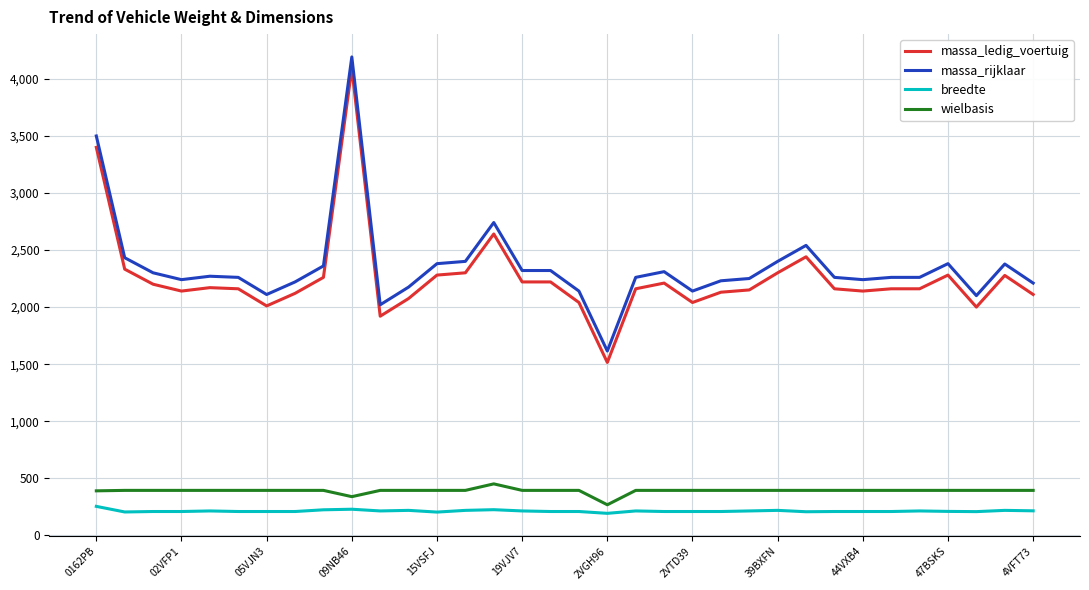

True or false: massa_ledig_voertuig and massa_rijklaar cross at least once.

False